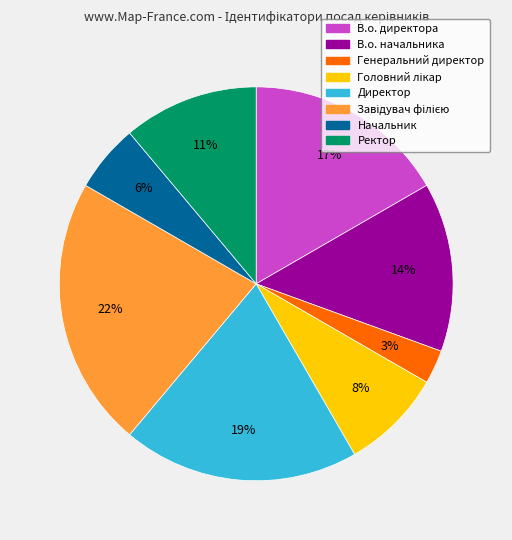

Combined, do Ректор and В.о. начальника account for over 50%?

No